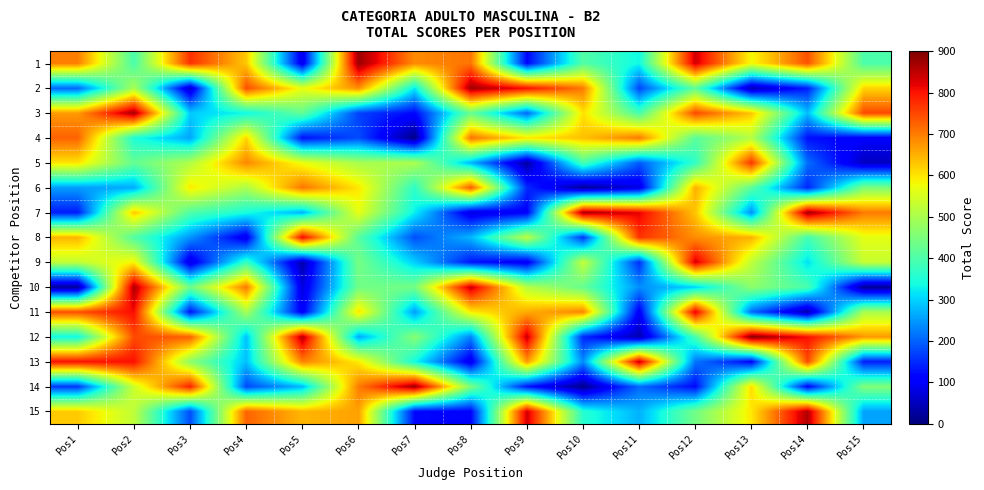

Reading left to right, list all the values displayed in this chart.

1: Pos1=696.6	Pos2=395.0	Pos3=772.7	Pos4=627.6	Pos5=84.8	Pos6=878.1	Pos7=685.0	Pos8=707.5	Pos9=115.3	Pos10=405.3	Pos11=333.7	Pos12=834.1	Pos13=579.5	Pos14=740.5	Pos15=399.1
2: Pos1=204.5	Pos2=499.1	Pos3=57.4	Pos4=744.9	Pos5=568.5	Pos6=682.3	Pos7=319.1	Pos8=873.6	Pos9=803.8	Pos10=700.5	Pos11=175.2	Pos12=420.0	Pos13=39.4	Pos14=138.9	Pos15=614.7
3: Pos1=670.3	Pos2=870.8	Pos3=293.2	Pos4=333.4	Pos5=422.6	Pos6=170.5	Pos7=116.9	Pos8=428.1	Pos9=204.2	Pos10=602.8	Pos11=393.4	Pos12=749.4	Pos13=630.2	Pos14=281.1	Pos15=749.0
4: Pos1=724.3	Pos2=348.7	Pos3=259.5	Pos4=614.2	Pos5=125.8	Pos6=179.9	Pos7=6.6	Pos8=708.2	Pos9=598.4	Pos10=634.6	Pos11=702.7	Pos12=413.0	Pos13=511.9	Pos14=125.8	Pos15=103.1
5: Pos1=601.6	Pos2=424.0	Pos3=508.7	Pos4=688.5	Pos5=571.2	Pos6=498.2	Pos7=503.3	Pos8=273.6	Pos9=27.7	Pos10=393.0	Pos11=193.1	Pos12=367.7	Pos13=768.1	Pos14=210.5	Pos15=52.5
6: Pos1=253.2	Pos2=264.2	Pos3=595.7	Pos4=501.3	Pos5=705.5	Pos6=597.9	Pos7=365.7	Pos8=732.6	Pos9=150.3	Pos10=20.4	Pos11=81.0	Pos12=650.1	Pos13=415.7	Pos14=145.1	Pos15=450.9
7: Pos1=137.1	Pos2=626.7	Pos3=401.5	Pos4=342.9	Pos5=271.4	Pos6=567.3	Pos7=325.6	Pos8=78.9	Pos9=106.2	Pos10=865.7	Pos11=817.7	Pos12=629.7	Pos13=239.3	Pos14=872.3	Pos15=700.9
8: Pos1=645.2	Pos2=404.4	Pos3=245.0	Pos4=86.8	Pos5=812.3	Pos6=410.2	Pos7=182.1	Pos8=275.4	Pos9=521.3	Pos10=159.1	Pos11=771.0	Pos12=682.7	Pos13=647.5	Pos14=388.9	Pos15=564.6
9: Pos1=525.7	Pos2=584.9	Pos3=76.0	Pos4=374.2	Pos5=37.5	Pos6=444.6	Pos7=296.9	Pos8=130.1	Pos9=93.1	Pos10=528.9	Pos11=153.5	Pos12=832.6	Pos13=523.0	Pos14=312.2	Pos15=531.8
10: Pos1=20.5	Pos2=862.7	Pos3=434.1	Pos4=704.5	Pos5=74.5	Pos6=438.0	Pos7=441.6	Pos8=844.0	Pos9=514.6	Pos10=426.1	Pos11=240.3	Pos12=298.4	Pos13=468.6	Pos14=395.0	Pos15=19.5
11: Pos1=743.7	Pos2=806.5	Pos3=126.2	Pos4=498.6	Pos5=97.7	Pos6=605.0	Pos7=253.1	Pos8=593.5	Pos9=654.3	Pos10=691.8	Pos11=97.0	Pos12=824.4	Pos13=207.2	Pos14=33.7	Pos15=499.4
12: Pos1=333.8	Pos2=746.8	Pos3=727.4	Pos4=285.4	Pos5=857.6	Pos6=261.8	Pos7=463.6	Pos8=230.4	Pos9=842.4	Pos10=148.1	Pos11=40.4	Pos12=391.6	Pos13=893.1	Pos14=802.5	Pos15=673.7
13: Pos1=801.7	Pos2=804.1	Pos3=467.0	Pos4=284.3	Pos5=694.8	Pos6=595.5	Pos7=336.3	Pos8=85.0	Pos9=672.1	Pos10=236.2	Pos11=843.1	Pos12=216.9	Pos13=110.5	Pos14=748.0	Pos15=138.0
14: Pos1=161.3	Pos2=539.4	Pos3=787.1	Pos4=176.8	Pos5=279.3	Pos6=699.7	Pos7=874.6	Pos8=450.7	Pos9=129.5	Pos10=12.5	Pos11=206.7	Pos12=118.6	Pos13=609.9	Pos14=109.6	Pos15=455.7
15: Pos1=624.8	Pos2=523.0	Pos3=179.8	Pos4=723.7	Pos5=643.9	Pos6=665.1	Pos7=118.0	Pos8=111.4	Pos9=834.8	Pos10=357.8	Pos11=270.9	Pos12=439.7	Pos13=596.6	Pos14=860.1	Pos15=257.8